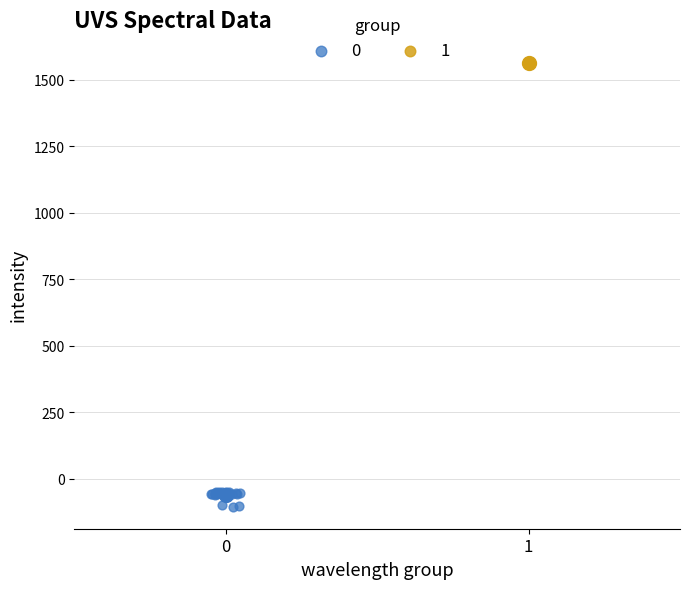

What are all the series names shown in the legend?

0, 1